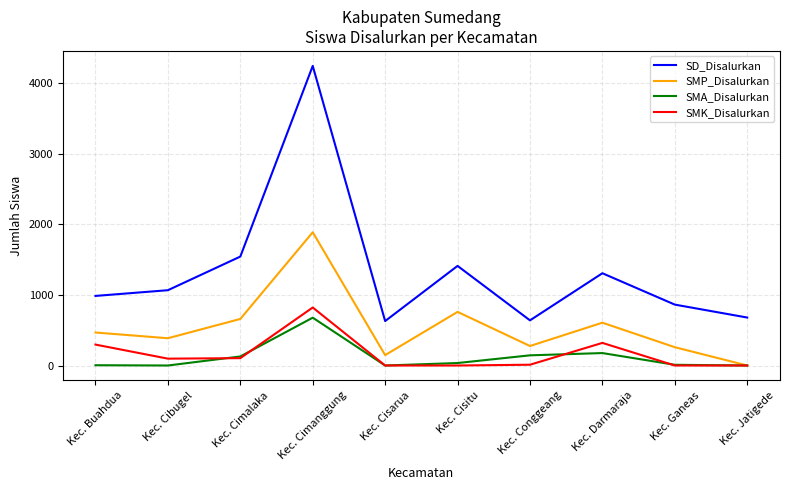

The value of SMP_Disalurkan at Kec. Buahdua is 155. True or false?

False